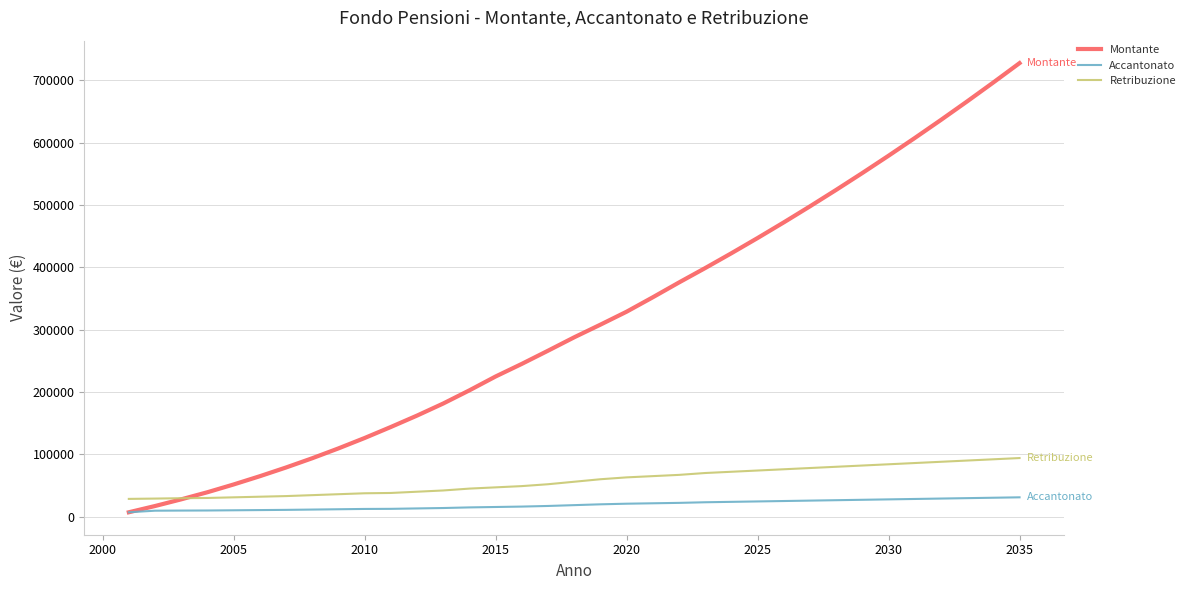

Which series ends up on top after the final intersection of Retribuzione and Montante?

Montante